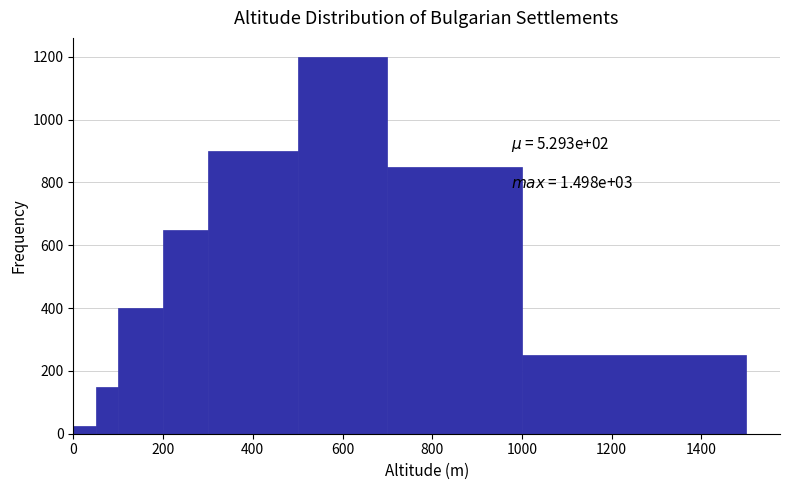

Around what value on the x-axis is the tallest bar? Give the approximate position of its centre, as read against the axis.

600